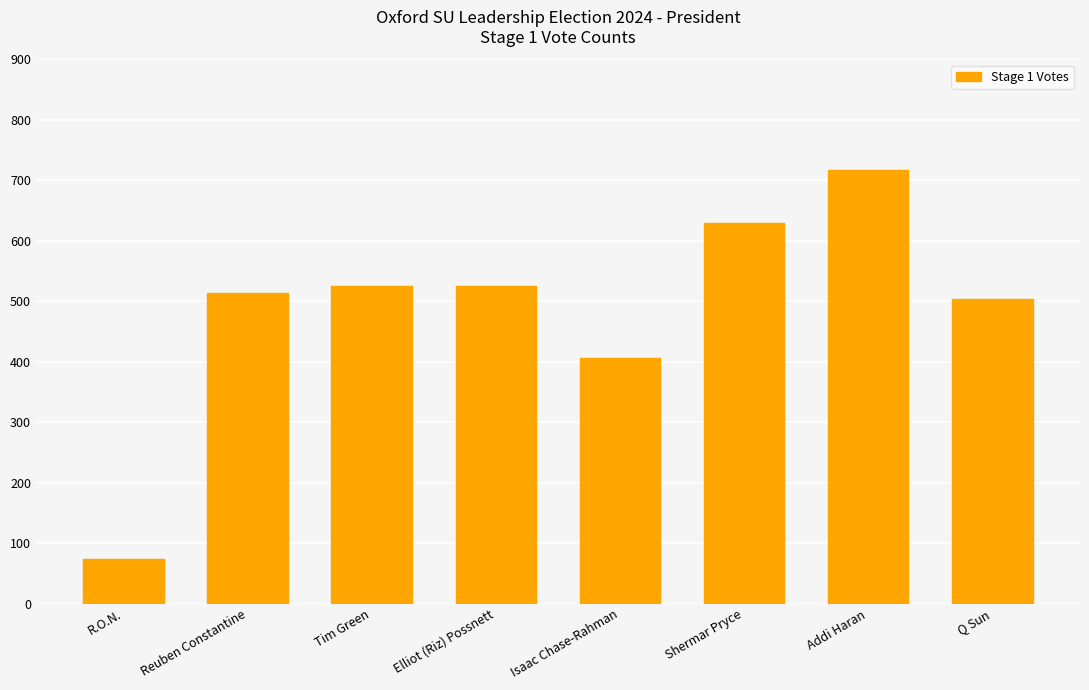

True or false: the data shows 864 at Elliot (Riz) Possnett.

False